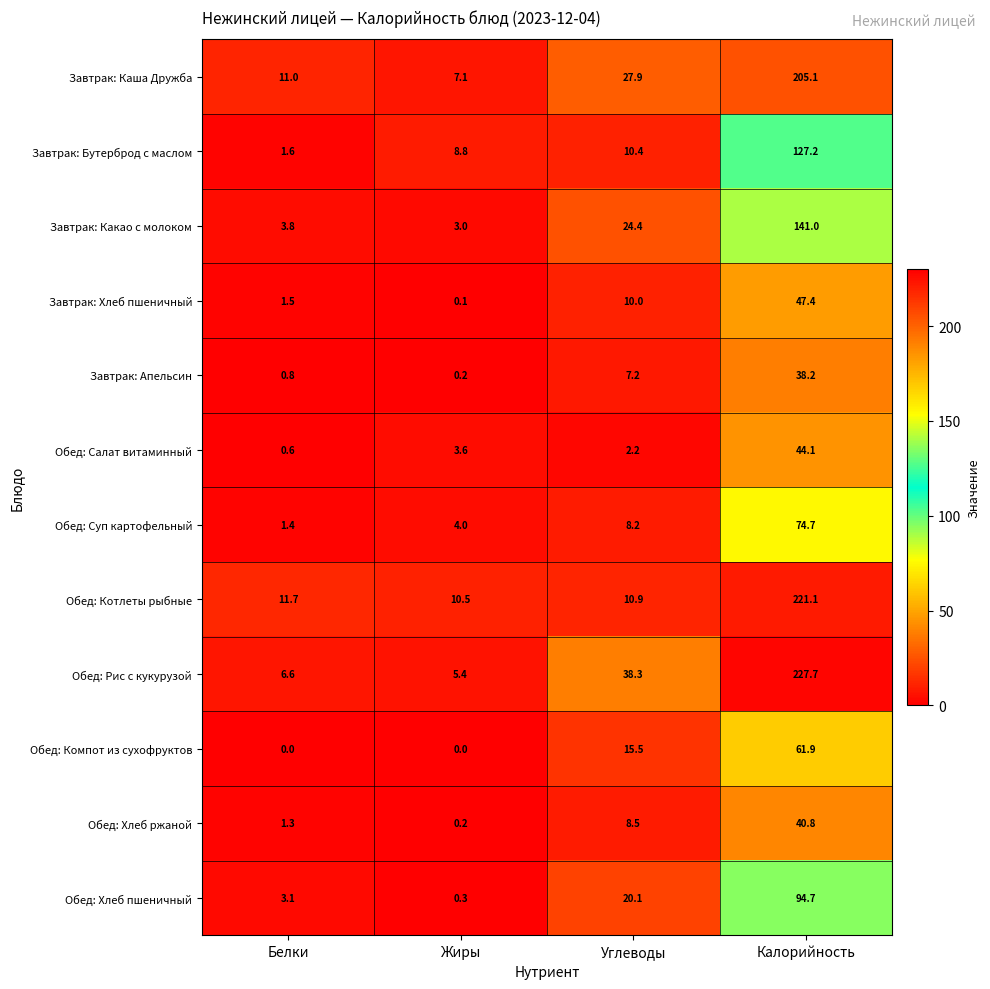

Where is Обед: Котлеты рыбные nearest to the value 115?

Белки